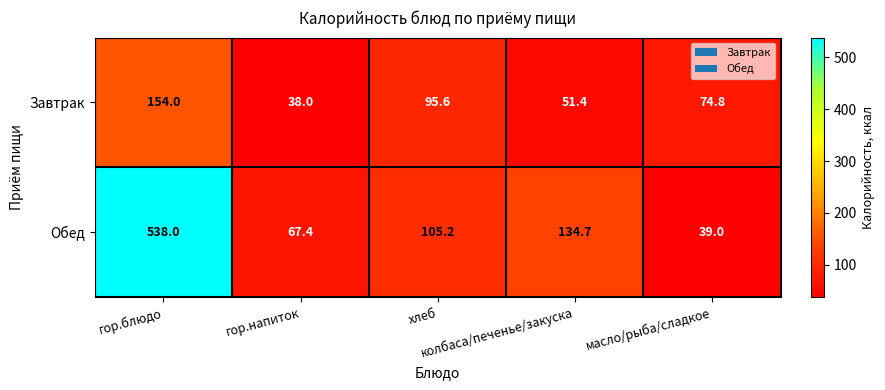

What is the sum of all Завтрак values?

413.8